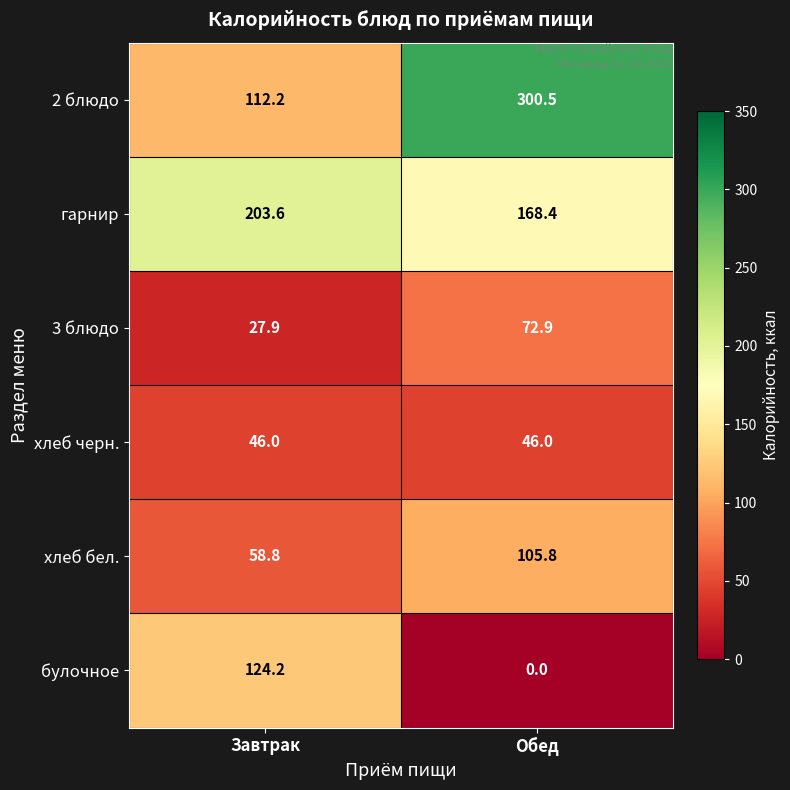

The value of хлеб черн. at Обед is 9.6. True or false?

False